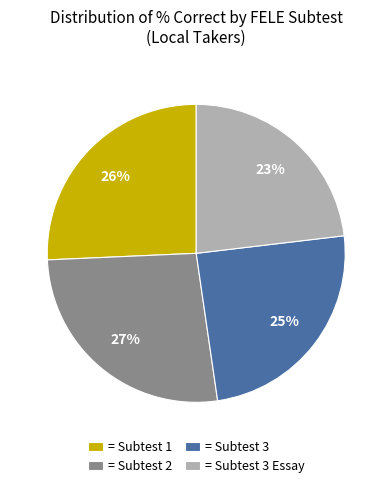

How many slices are in this pie chart?

4